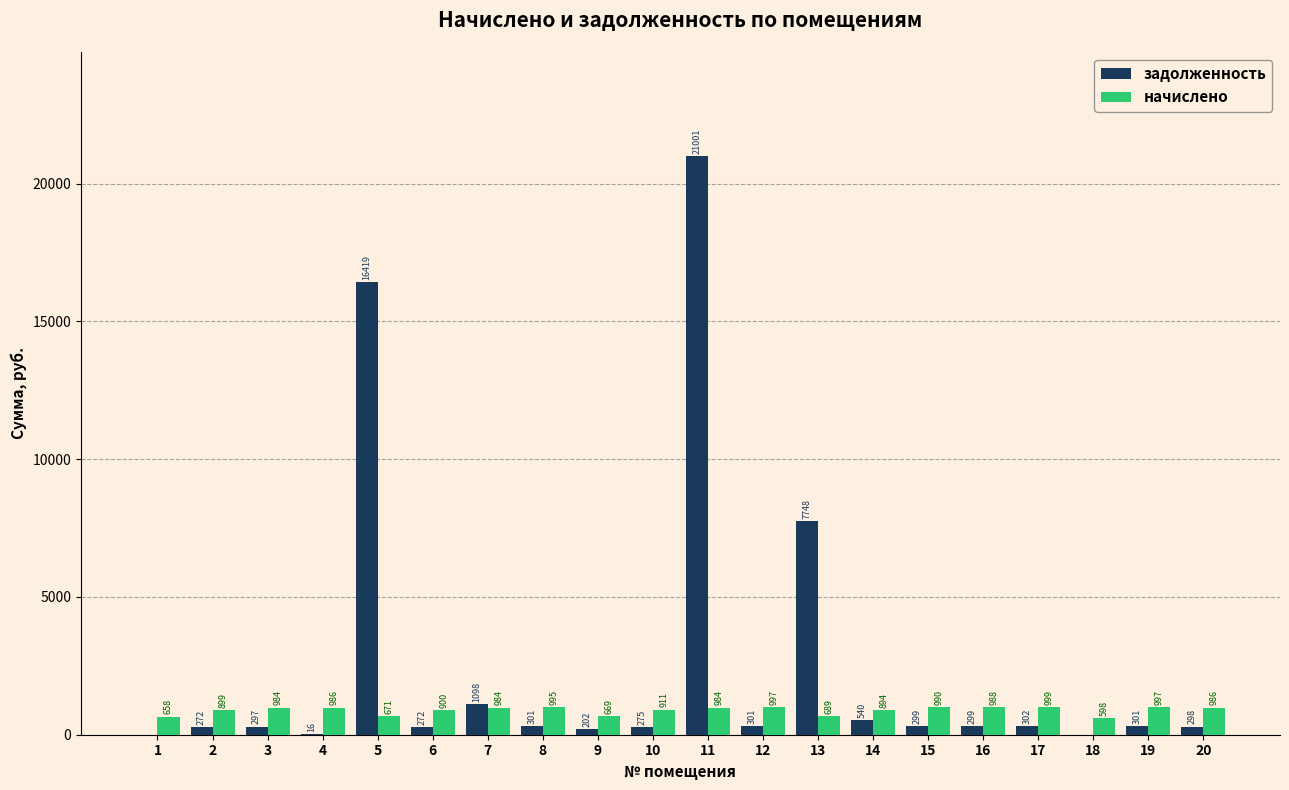

What is the sum of all начислено values?

17789.3